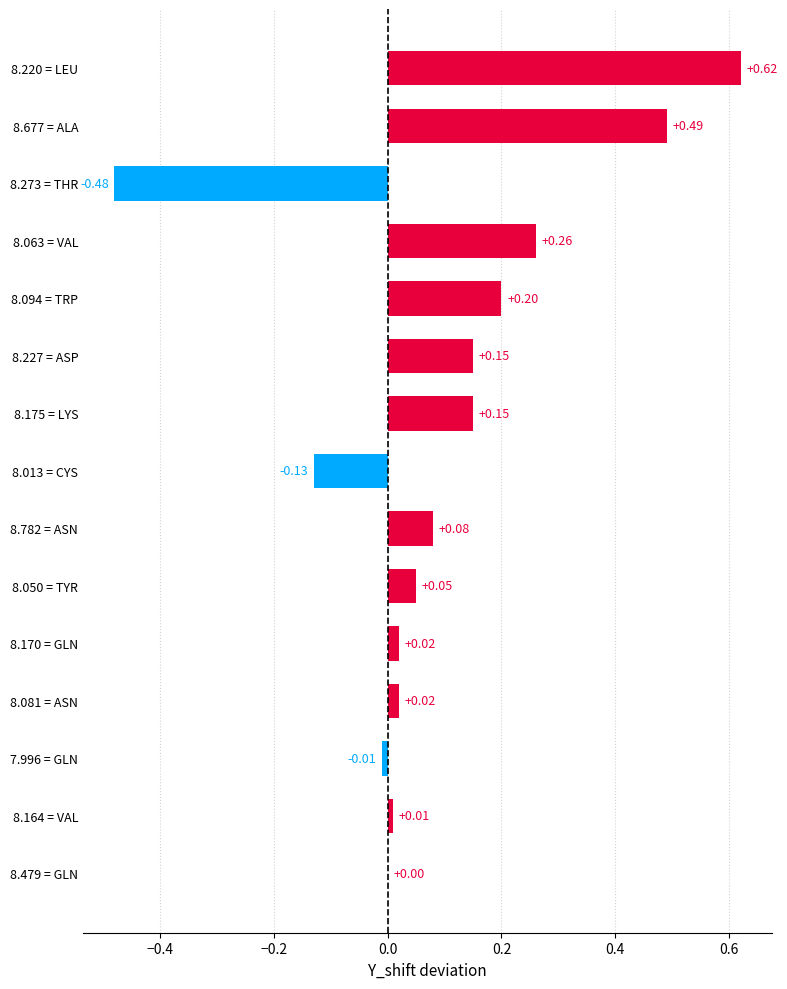

Which has a higher value, 8.175 = LYS or 8.063 = VAL?

8.063 = VAL